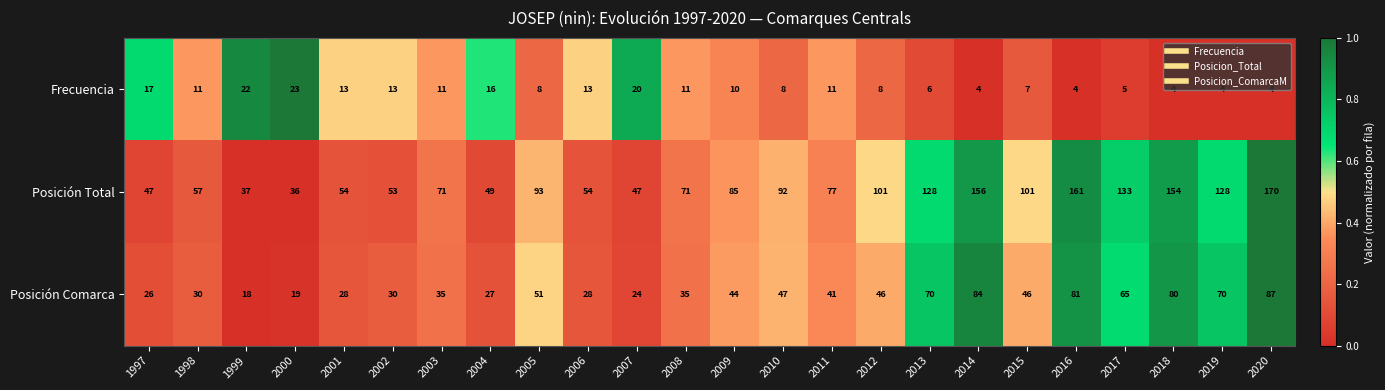

Between 2003 and 2015, which series saw the biggest shift?

Posición Total